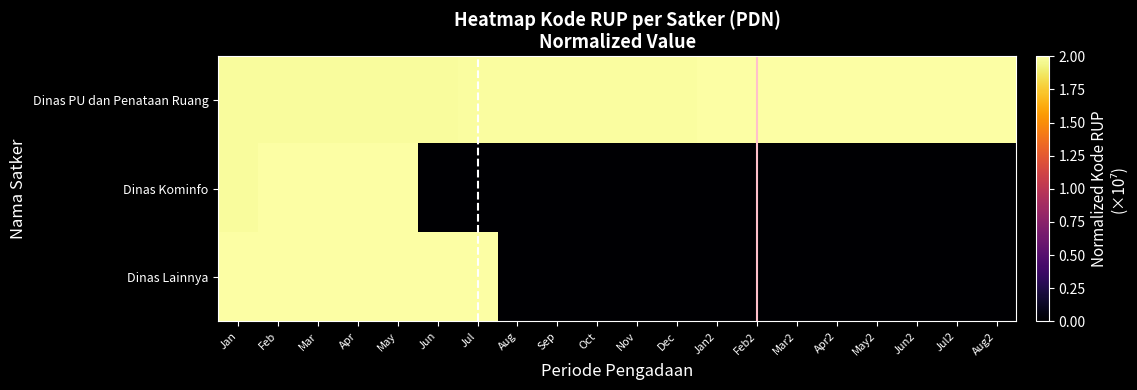

At which category is the sum across all series the highest?

May